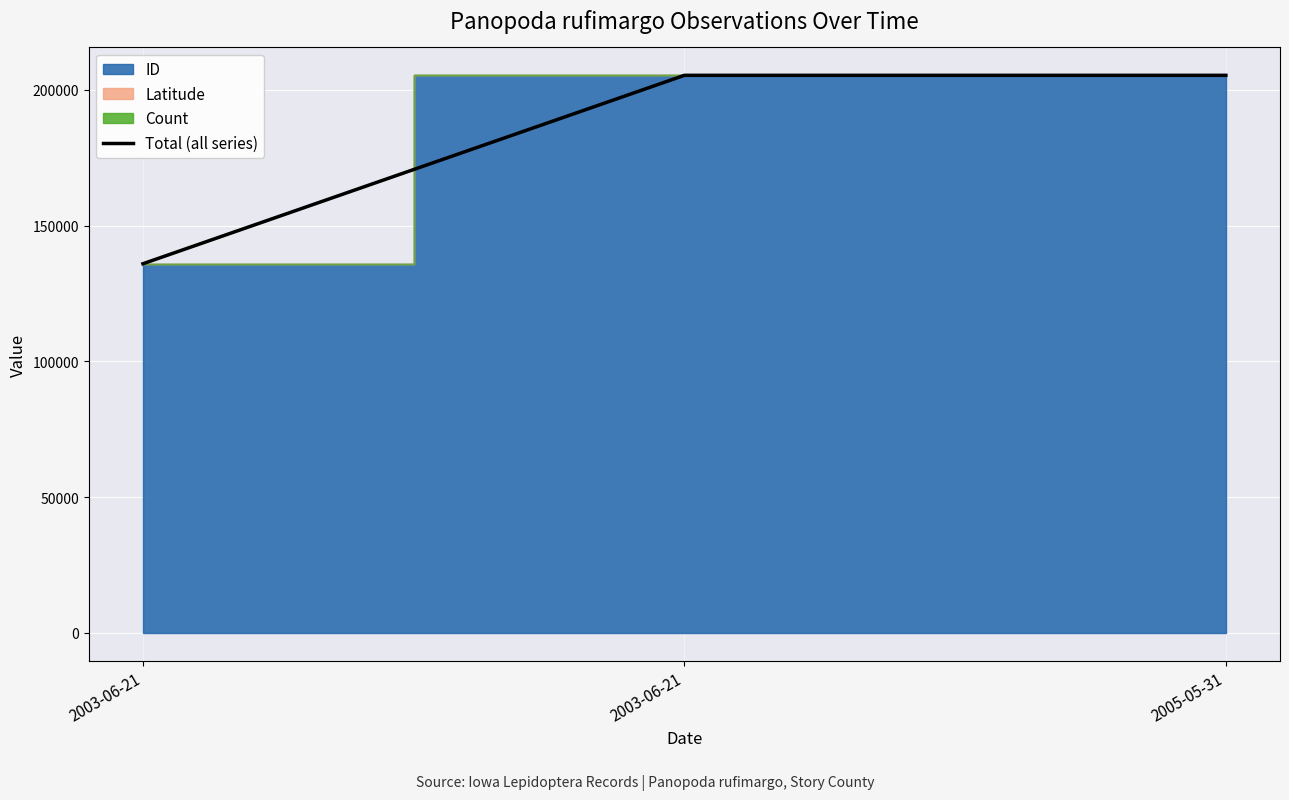

How many categories are shown in the chart?

3